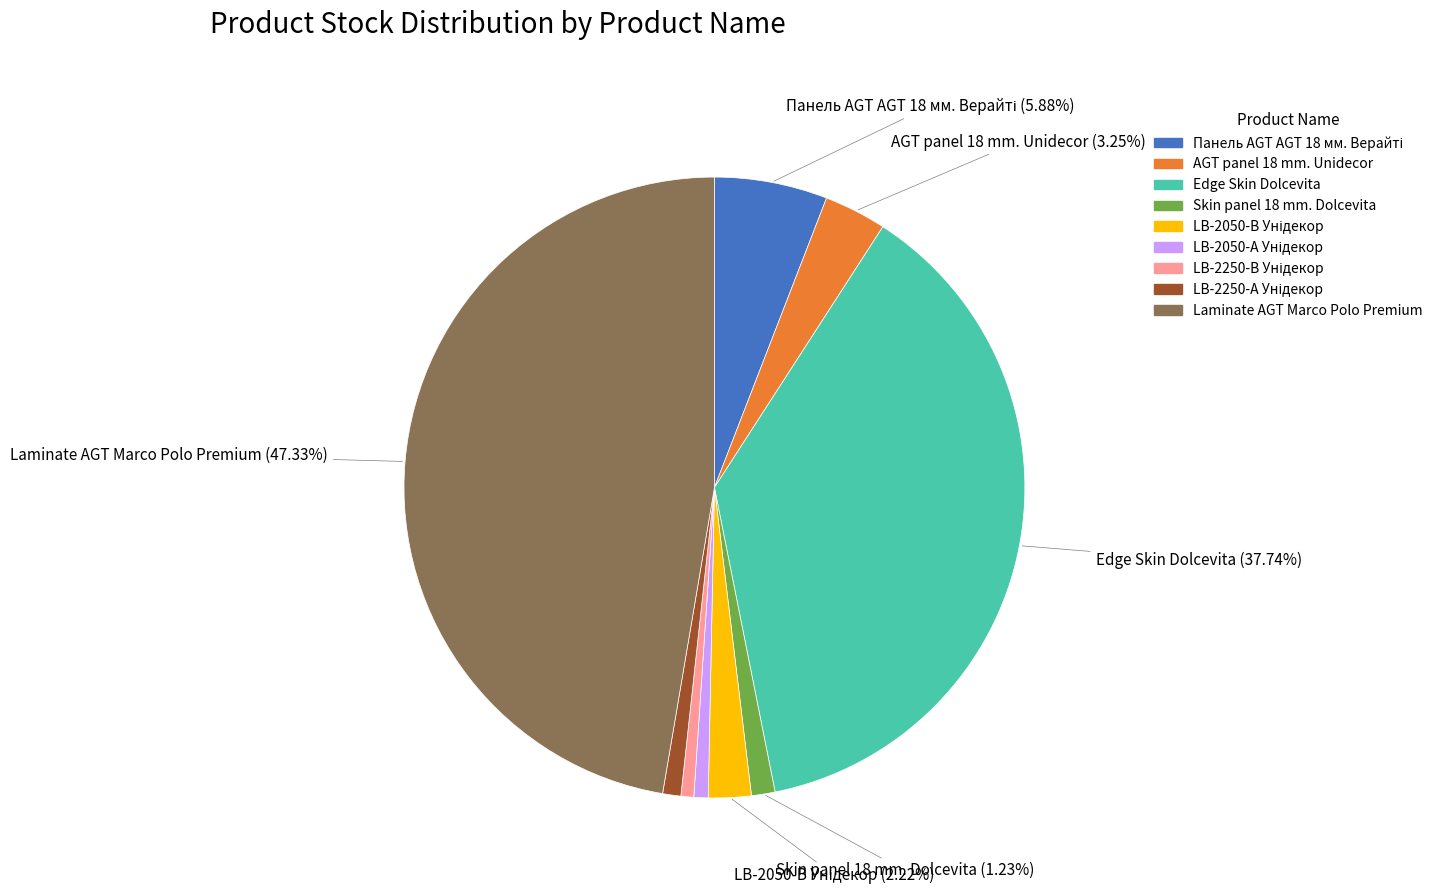

Does Edge Skin Dolcevita account for over 50% of the chart?

No